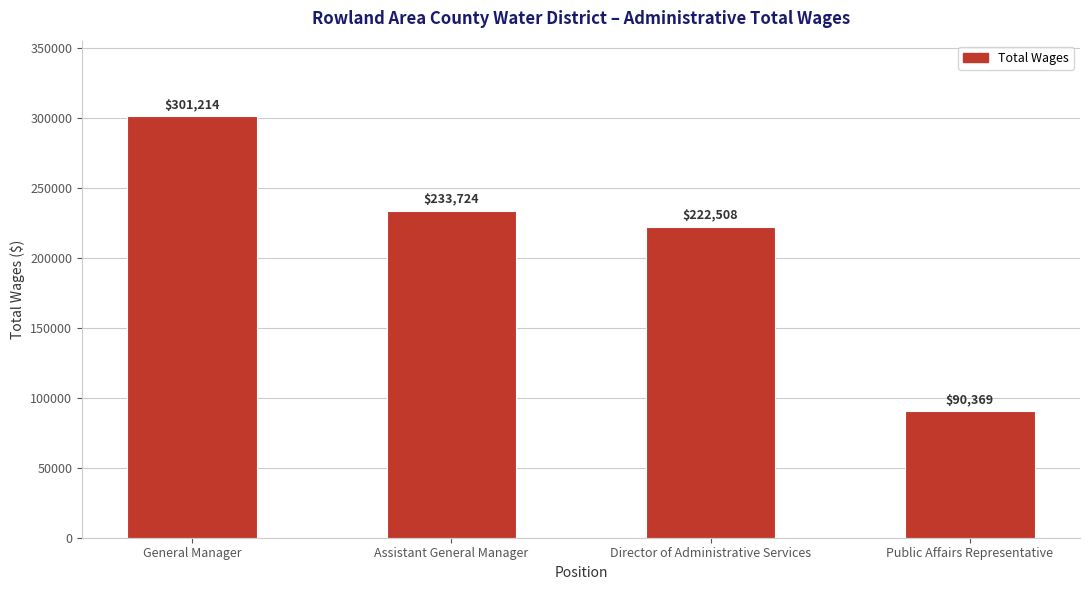

At which label is the value closest to 195791?

Director of Administrative Services